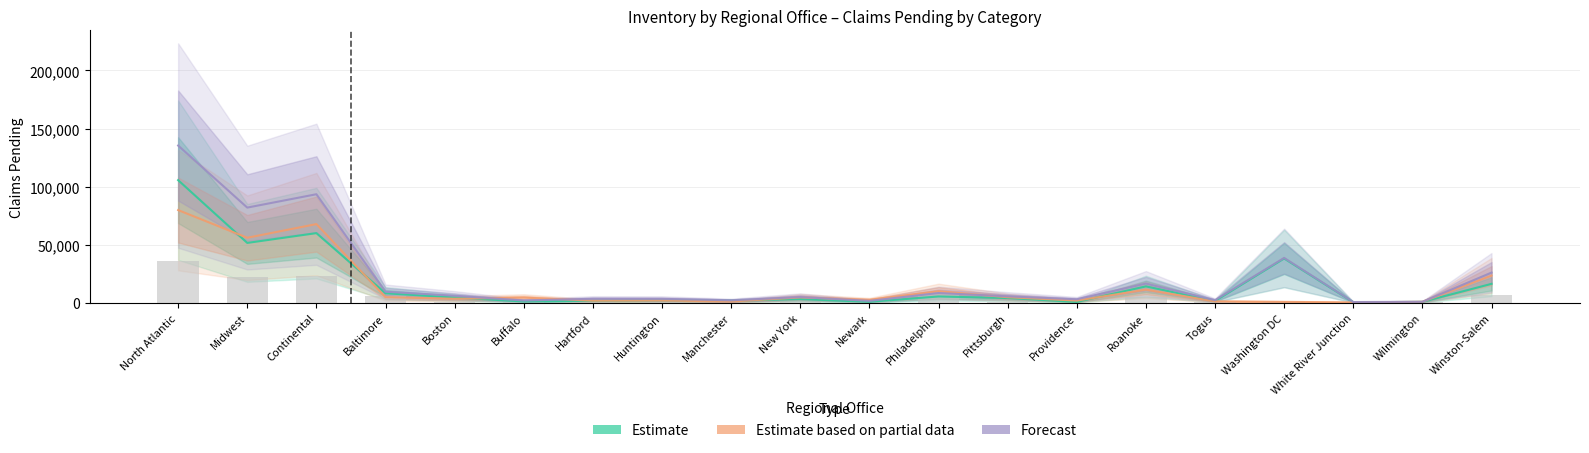

Rank the series by their average value, from highest to lowest.

Forecast, Estimate, Estimate based on partial data